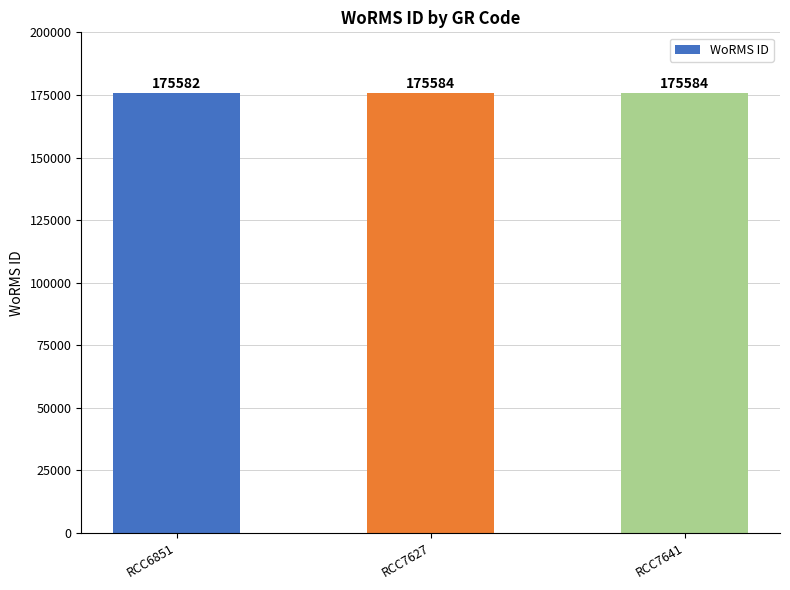

Approximately how many times larger is the value at RCC7627 compared to RCC6851?

1.0